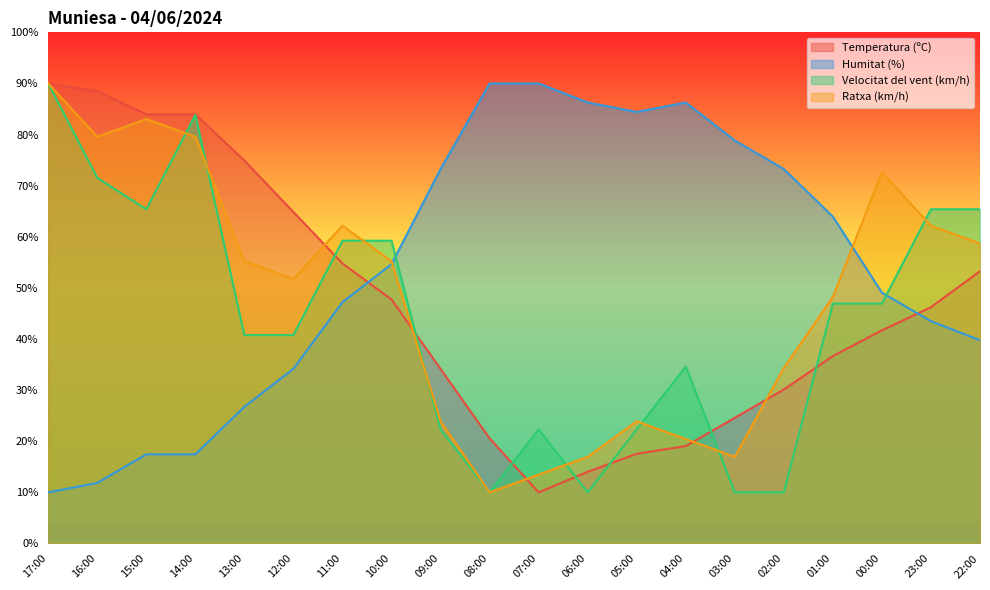

What is the value of the Temperatura (ºC) point at the 15th from the left?

24.6